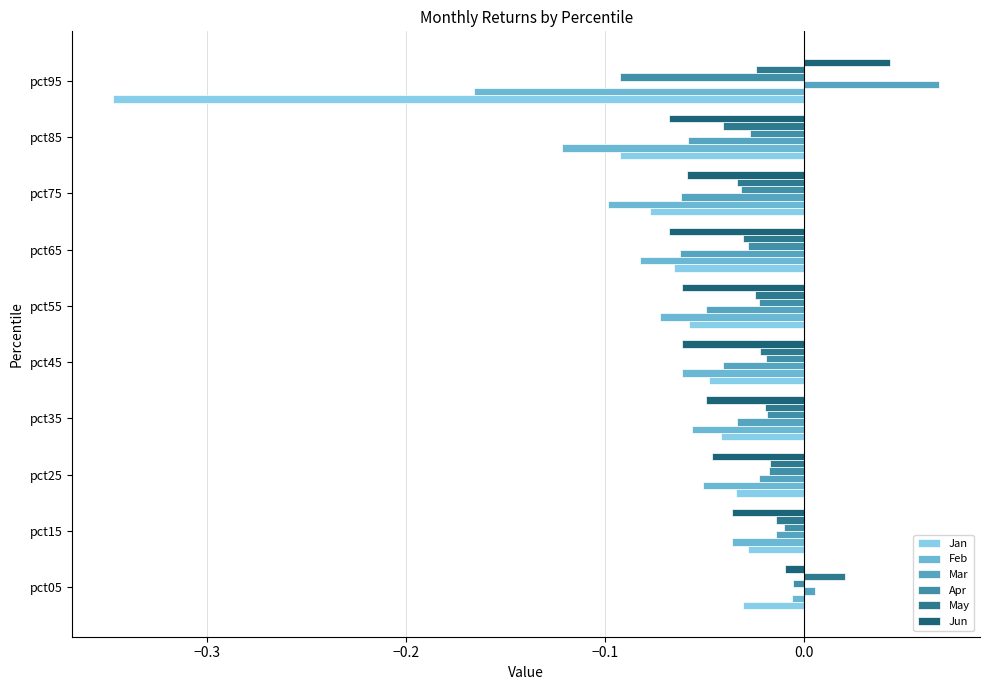

How many distinct data groups are displayed?

6